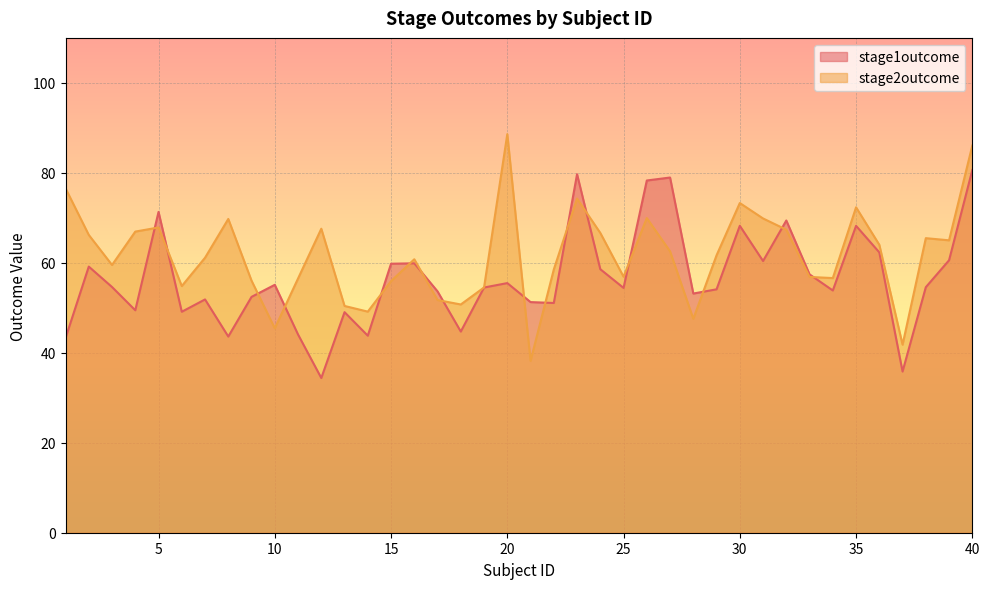

The value of stage2outcome at 27 is 62.5. True or false?

True